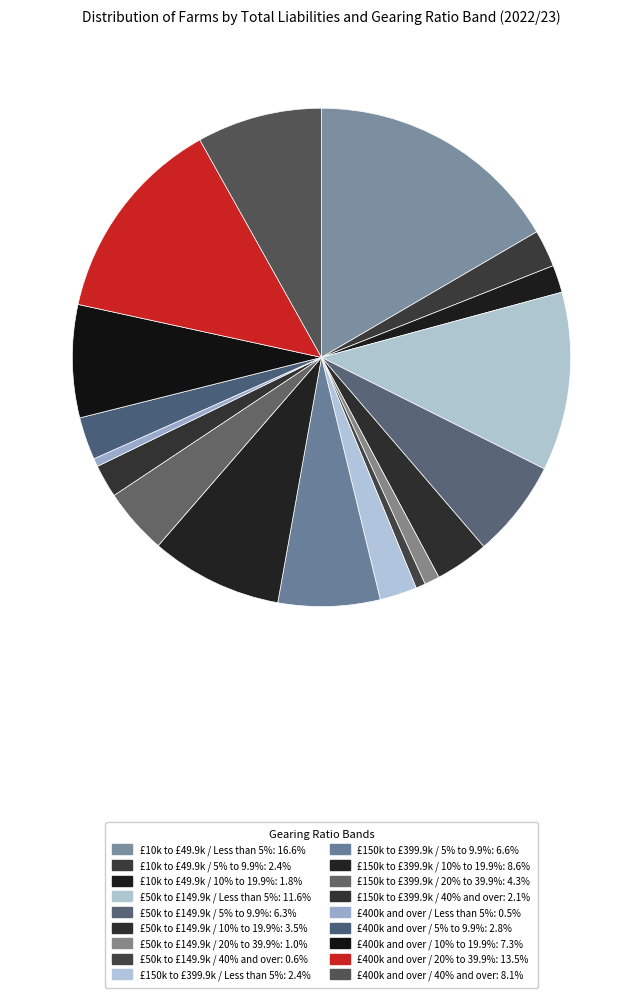

Count the number of slices in the pie.

18